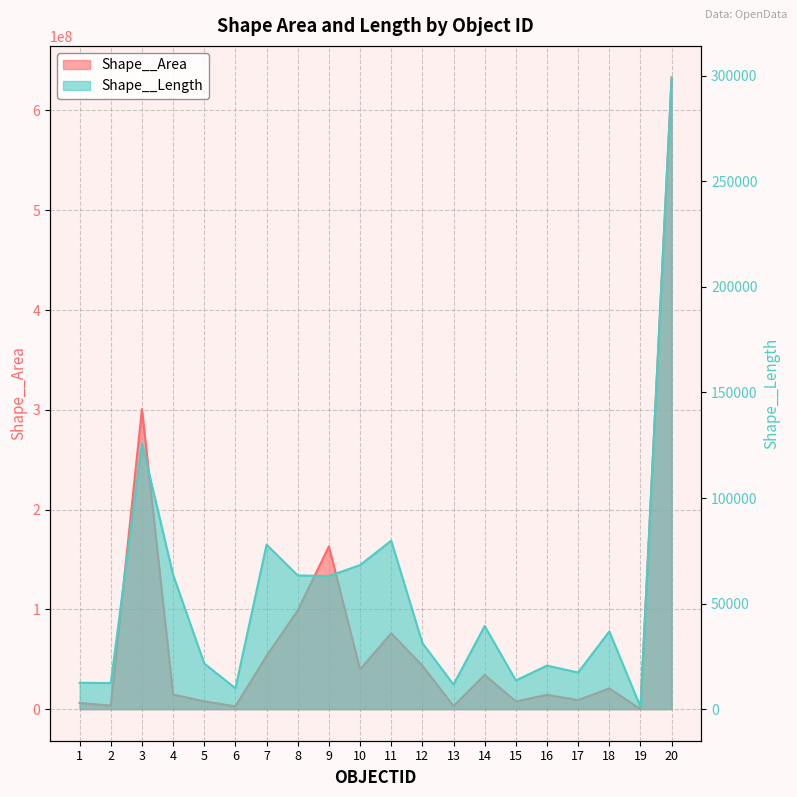

Which series has the largest total across all categories?

Shape__Area